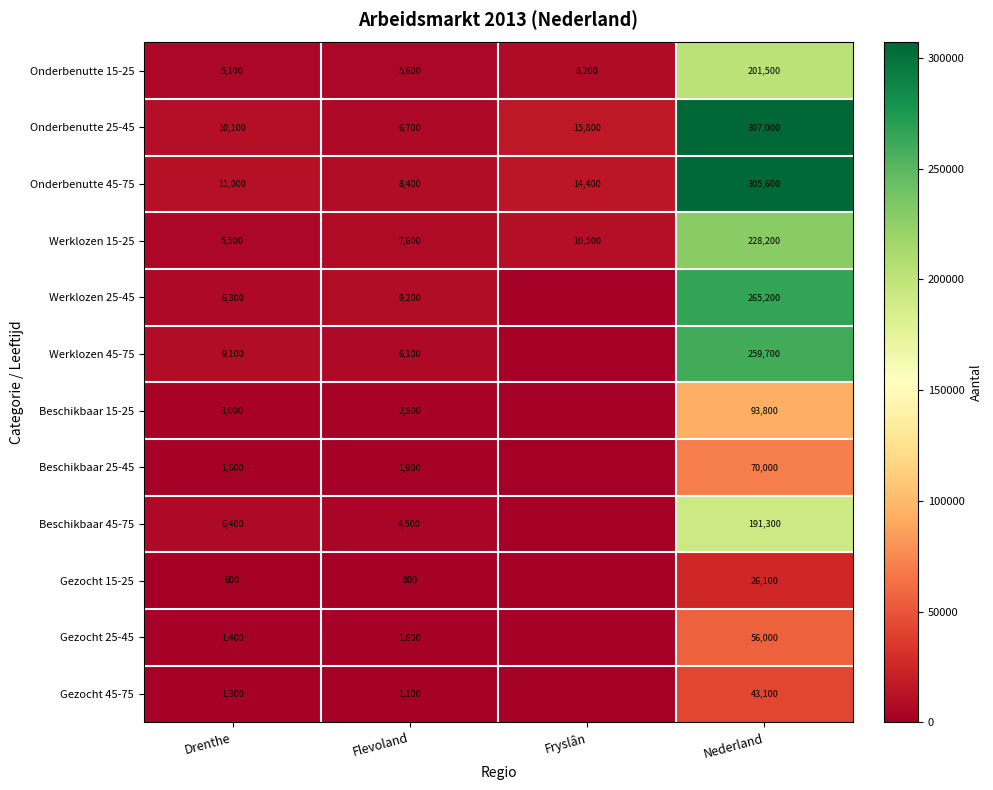

What is the sum of all Werklozen 15-25 values?

251800